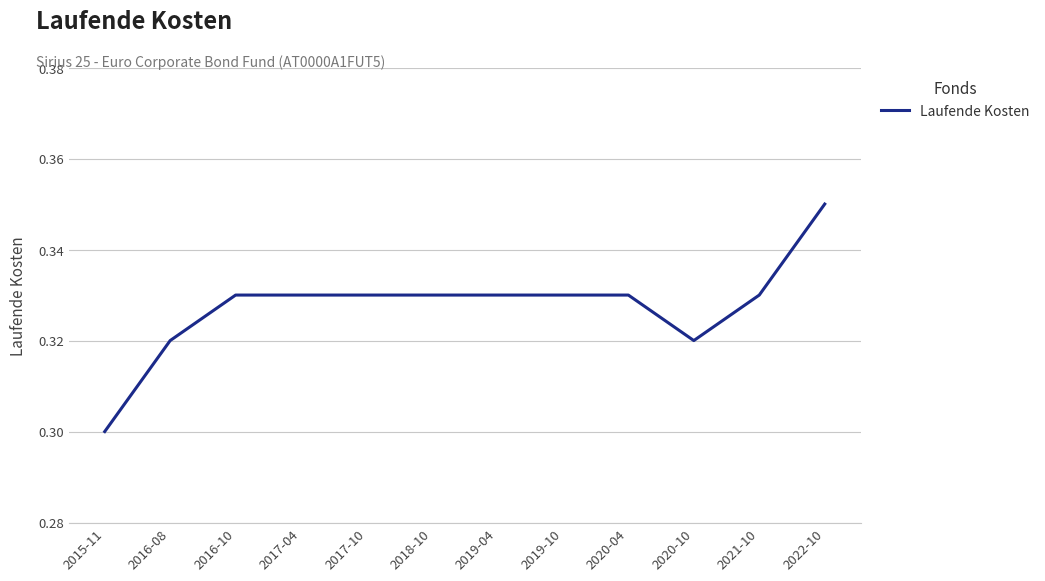

Between 2020-10 and 2016-10, which is larger?

2016-10